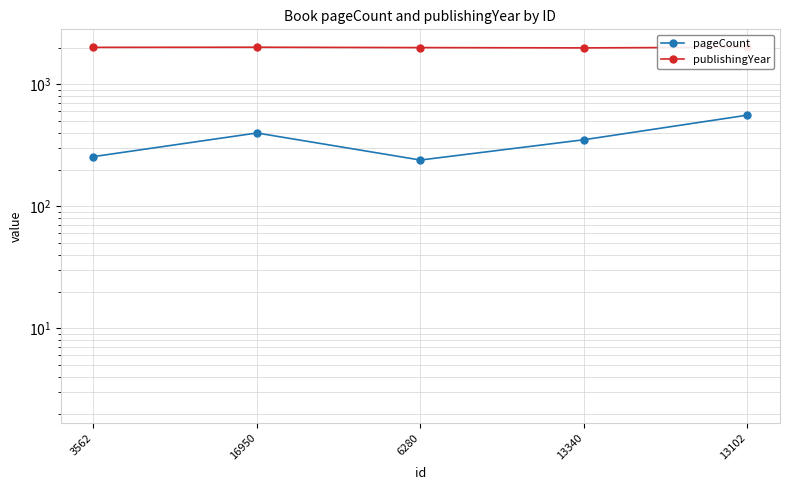

Is the value of pageCount at 13340 greater than the value of publishingYear at 3562?

No